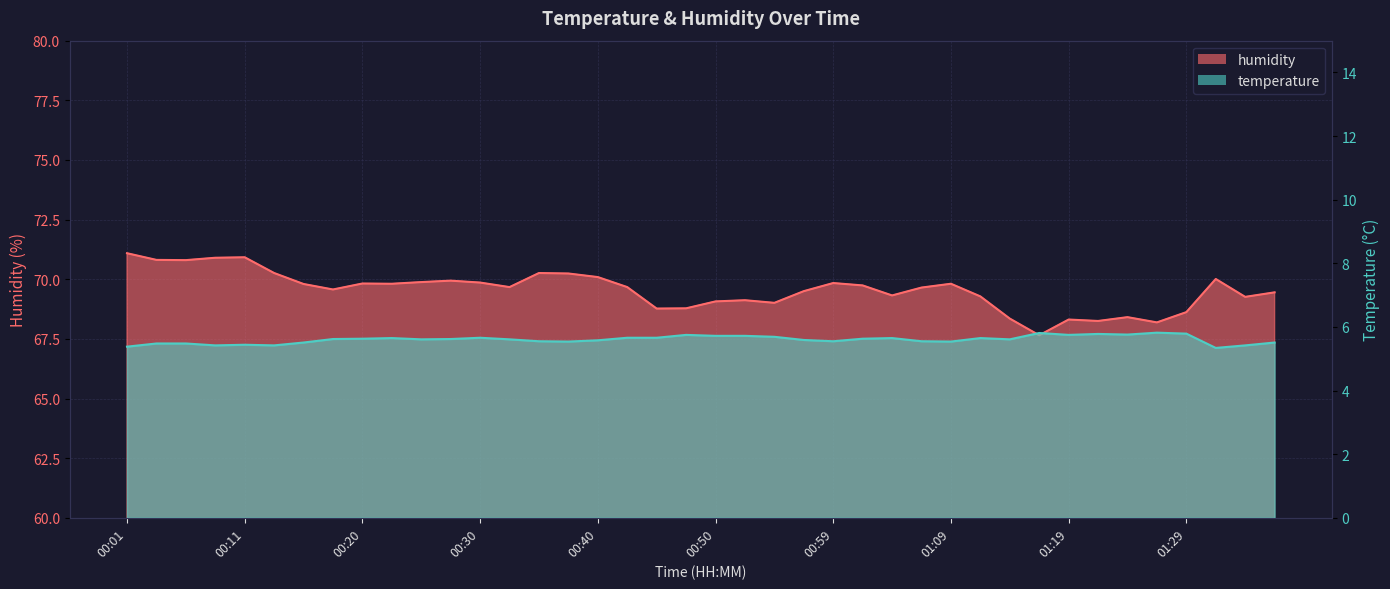

List the labels in order of humidity value, largest first.

00:01, 00:11, 00:08, 00:03, 00:06, 00:13, 00:35, 00:37, 00:40, 01:31, 00:28, 00:25, 00:30, 00:59, 00:20, 00:23, 01:09, 00:16, 01:02, 00:33, 00:42, 01:07, 00:18, 00:57, 01:36, 01:04, 01:12, 01:33, 00:52, 00:50, 00:54, 00:47, 00:45, 01:29, 01:24, 01:14, 01:19, 01:21, 01:26, 01:16